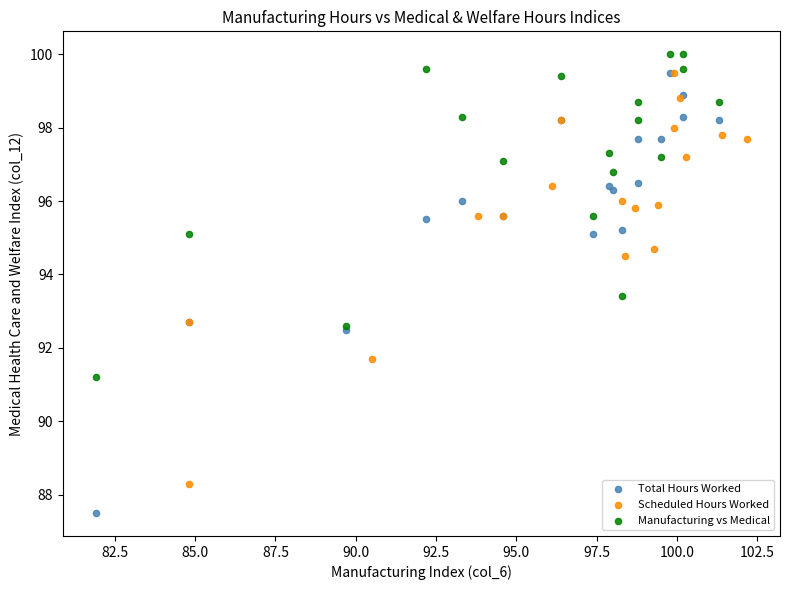

Which series contains the lowest Y value?

Total Hours Worked